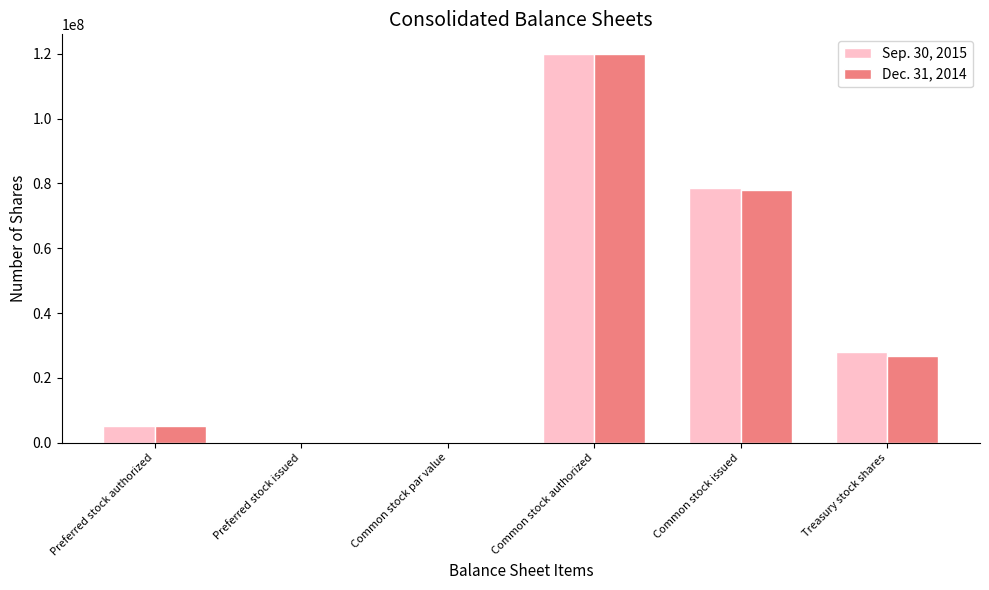

Reading left to right, list all the values displayed in this chart.

Sep. 30, 2015: 5000000	0	0	120000000	78705286	28015386
Dec. 31, 2014: 5000000	0	0	120000000	77951411	26765386